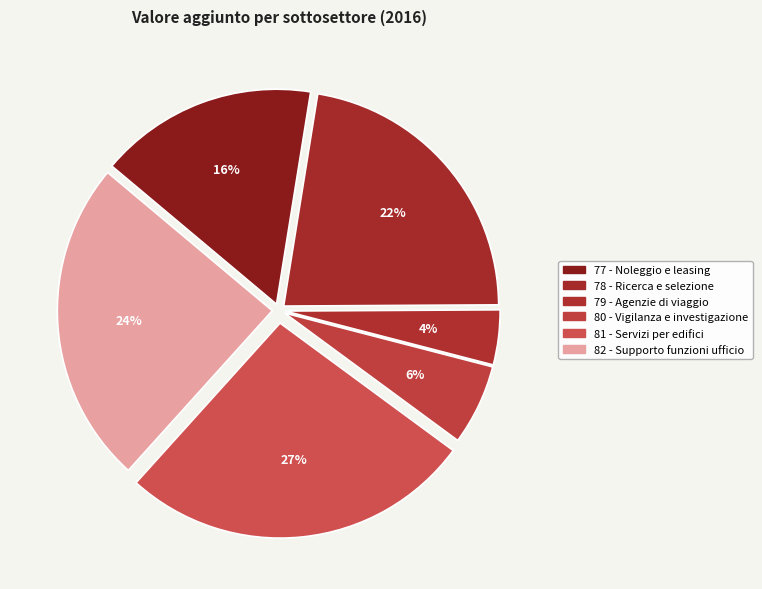

Count the number of slices in the pie.

6